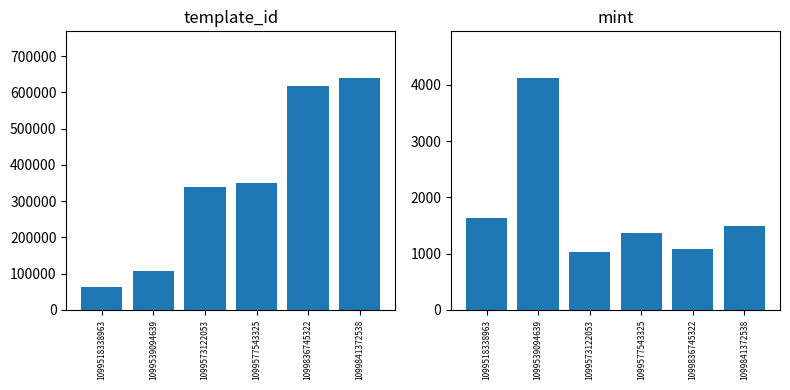

What is the value of the template_id bar at the 3rd from the left?

339228